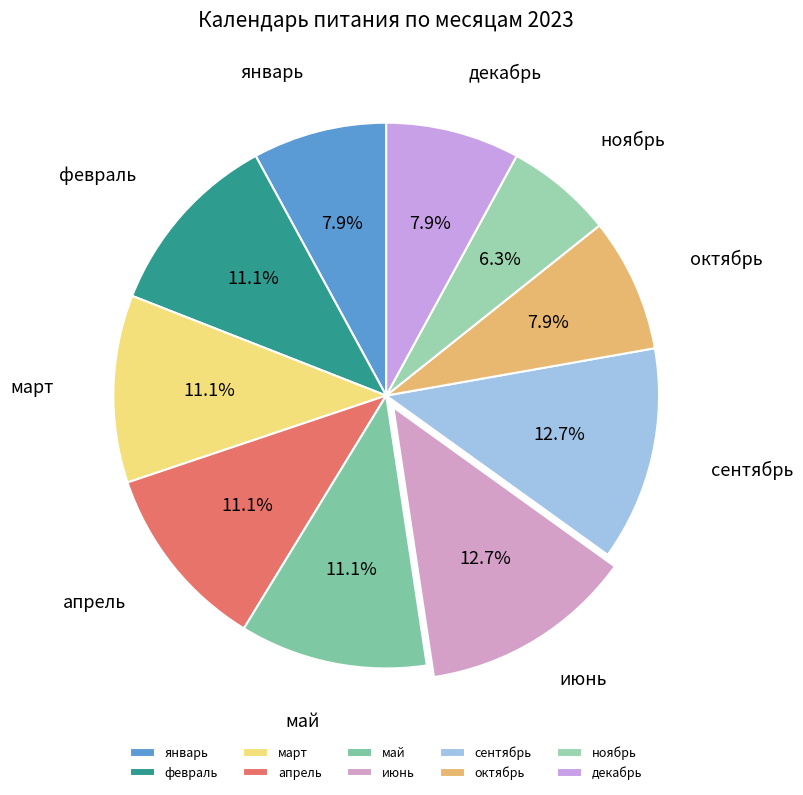

The январь slice represents 20% of the pie. True or false?

False